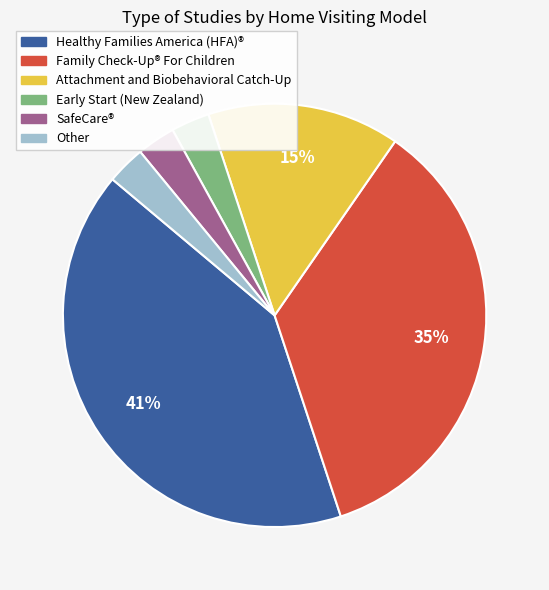

Does Healthy Families America (HFA)® account for over 50% of the chart?

No